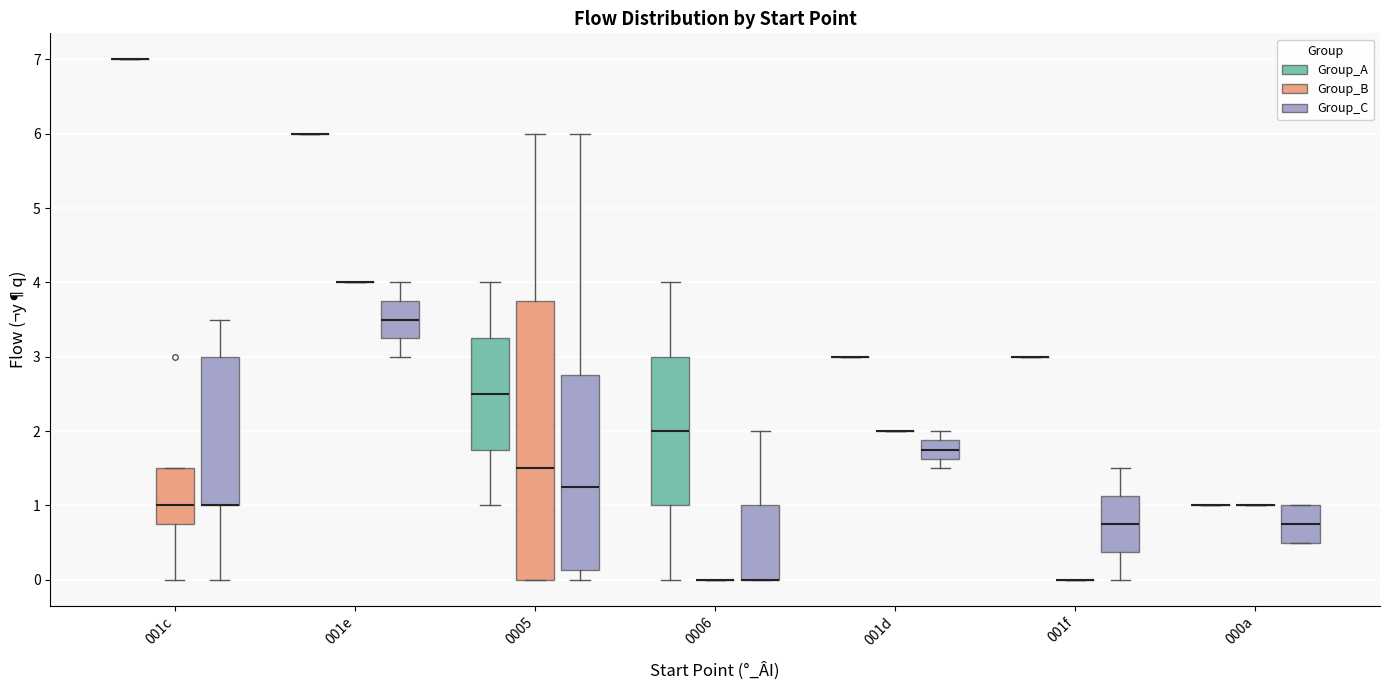

Reading left to right, read every box against the y-axis: the position of its median line, the range the box covers, and the ends of its whiskers. The values are not printed on the chart, so give them approximately, as read against the axis.

001c (Group_A): box collapsed to a line at 7.0, whiskers 7.0 to 7.0
001c (Group_B): median 1.0, box 0.8 to 1.5, whiskers 0.0 to 1.5
001c (Group_C): median 1.0 (drawn on the box's lower edge), box 1.0 to 3.0, whiskers 0.0 to 3.5
001e (Group_A): box collapsed to a line at 6.0, whiskers 6.0 to 6.0
001e (Group_B): box collapsed to a line at 4.0, whiskers 4.0 to 4.0
001e (Group_C): median 3.5, box 3.3 to 3.8, whiskers 3.0 to 4.0
0005 (Group_A): median 2.5, box 1.8 to 3.3, whiskers 1.0 to 4.0
0005 (Group_B): median 1.5, box 0.0 to 3.8, whiskers 0.0 to 6.0
0005 (Group_C): median 1.3, box 0.1 to 2.8, whiskers 0.0 to 6.0
0006 (Group_A): median 2.0, box 1.0 to 3.0, whiskers 0.0 to 4.0
0006 (Group_B): box collapsed to a line at 0.0, whiskers 0.0 to 0.0
0006 (Group_C): median 0.0 (drawn on the box's lower edge), box 0.0 to 1.0, whiskers 0.0 to 2.0
001d (Group_A): box collapsed to a line at 3.0, whiskers 3.0 to 3.0
001d (Group_B): box collapsed to a line at 2.0, whiskers 2.0 to 2.0
001d (Group_C): median 1.8, box 1.6 to 1.9, whiskers 1.5 to 2.0
001f (Group_A): box collapsed to a line at 3.0, whiskers 3.0 to 3.0
001f (Group_B): box collapsed to a line at 0.0, whiskers 0.0 to 0.0
001f (Group_C): median 0.8, box 0.4 to 1.1, whiskers 0.0 to 1.5
000a (Group_A): box collapsed to a line at 1.0, whiskers 1.0 to 1.0
000a (Group_B): box collapsed to a line at 1.0, whiskers 1.0 to 1.0
000a (Group_C): median 0.8, box 0.5 to 1.0, whiskers 0.5 to 1.0